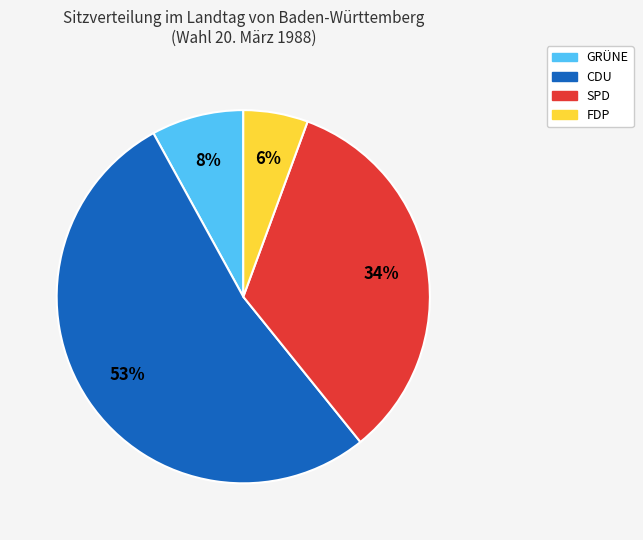

Is it true that FDP is 6% of the pie?

True